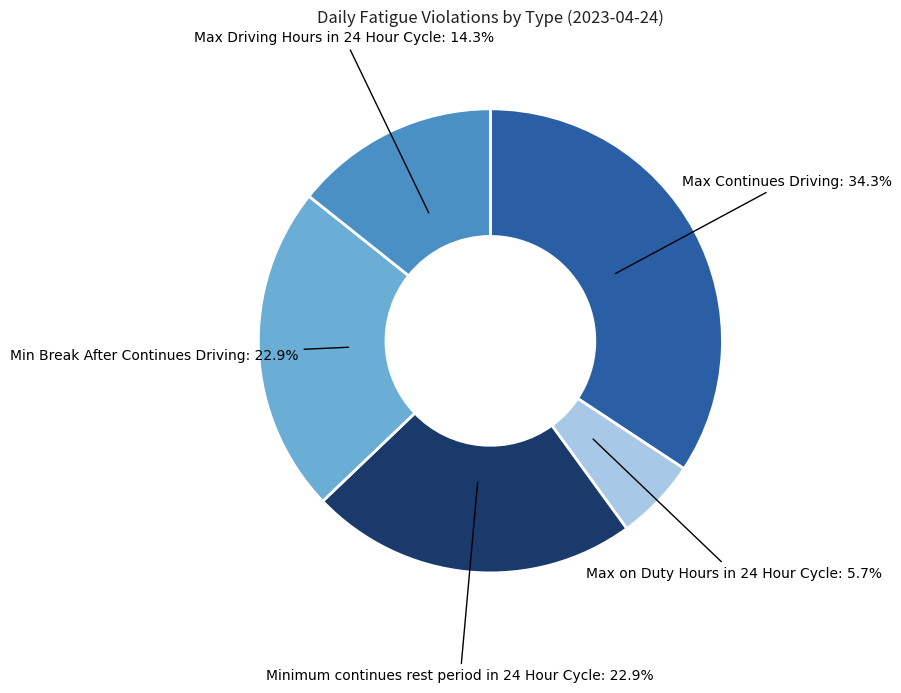

To the nearest percent, what is the difference between the Minimum continues rest period in 24 Hour Cycle and Max Continues Driving slice percentages?

11%